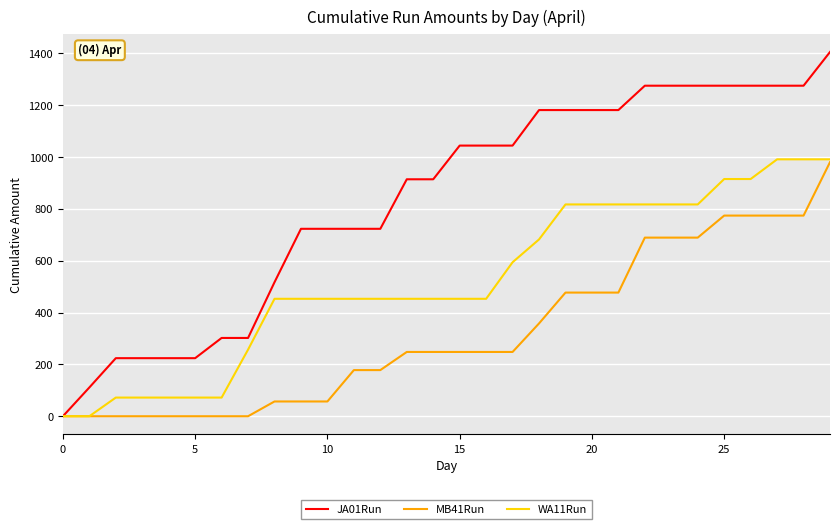

What is the difference between the second highest and minimum values in the MB41Run series?

774